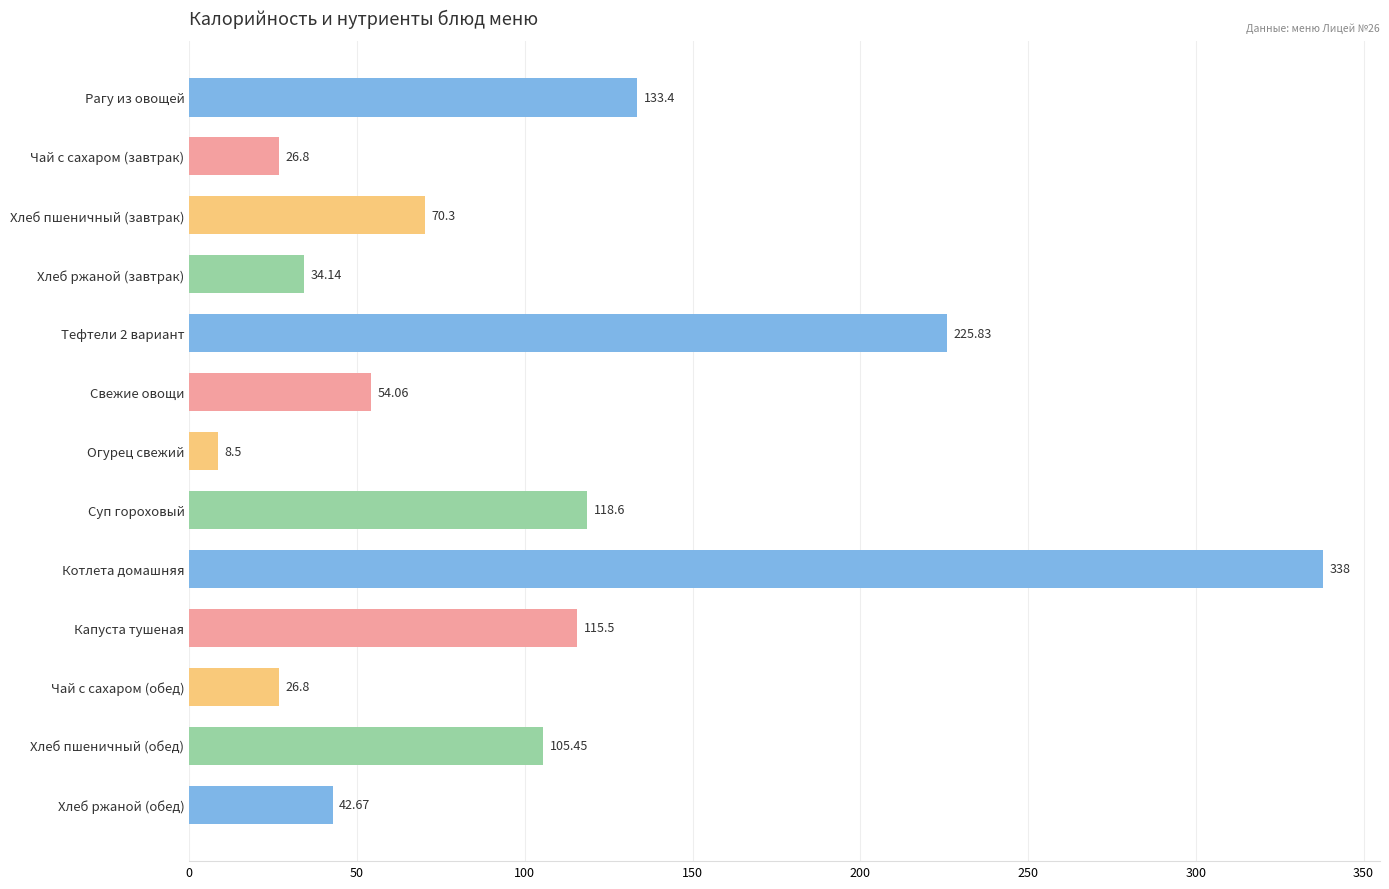

What is the greatest value displayed?

338.0